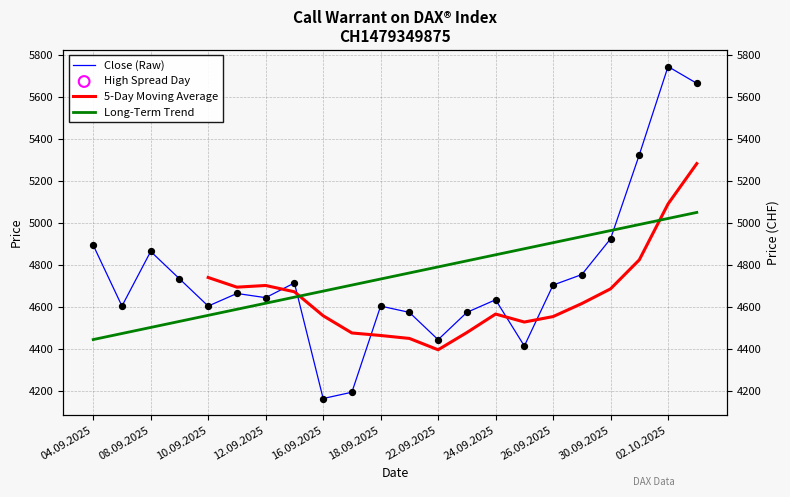

Is the value of 5-Day Moving Average at 11 greater than the value of Close (Raw) at 12.09.2025?

No